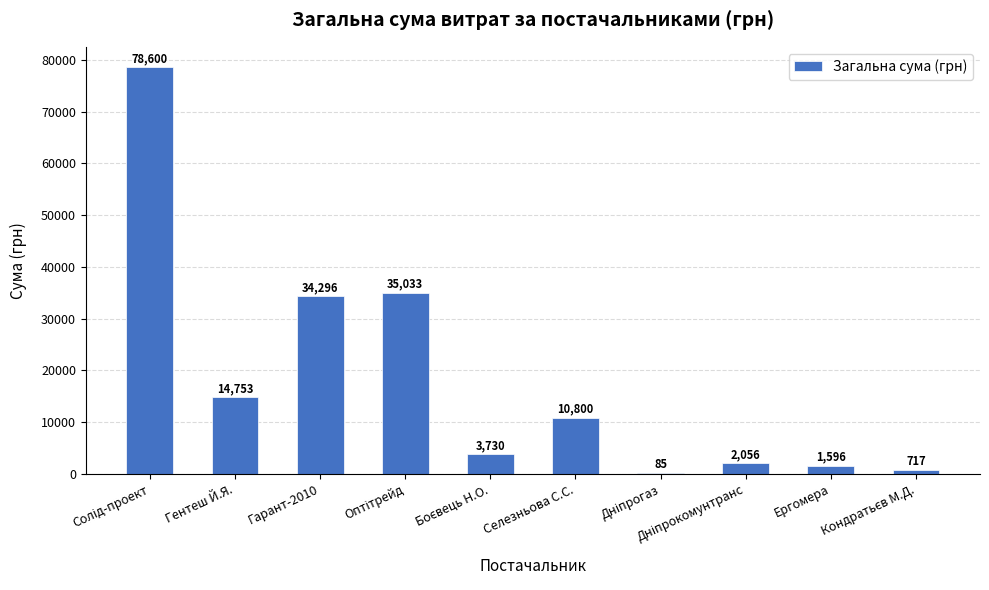

What is the greatest value displayed?

78600.0